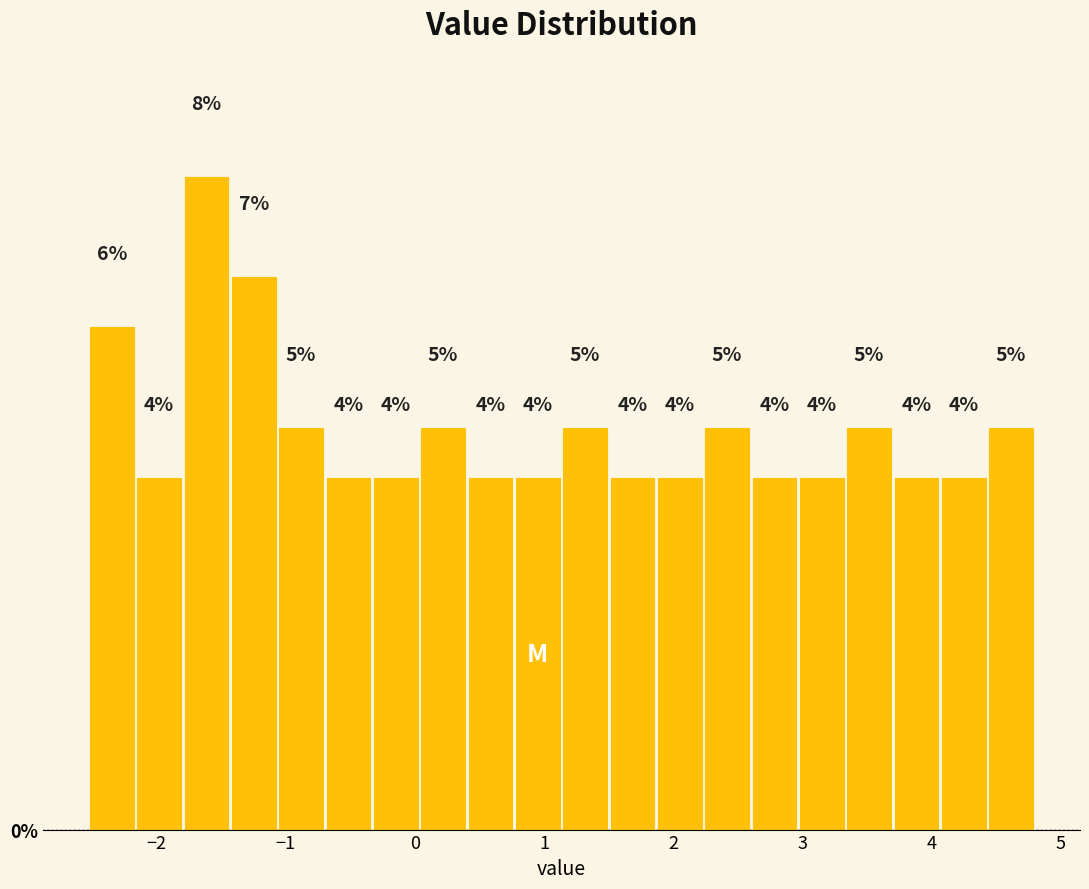

Around what value on the x-axis is the tallest bar? Give the approximate position of its centre, as read against the axis.

-1.6